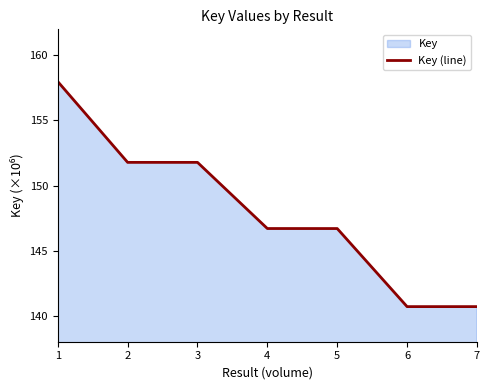

List the labels in order of value, smallest first.

7, 6, 5, 4, 3, 2, 1